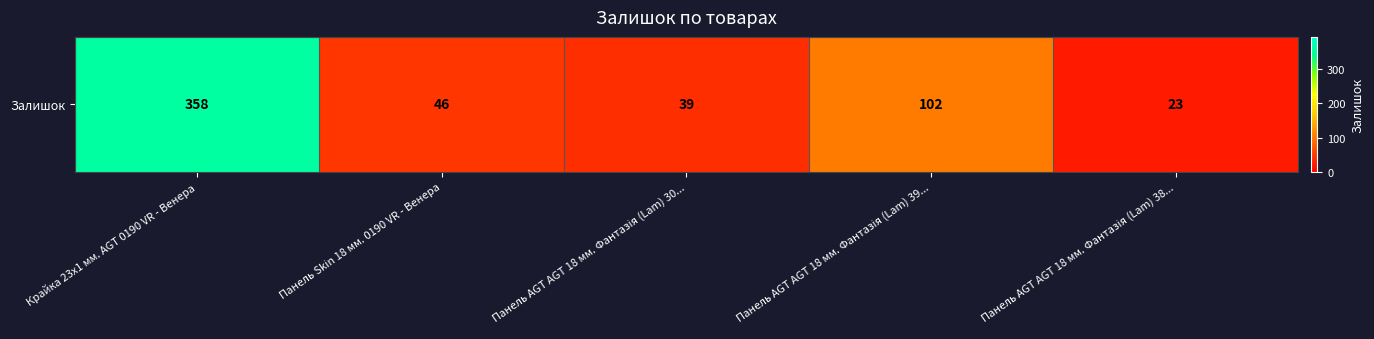

What is the minimum value shown in the chart?

23